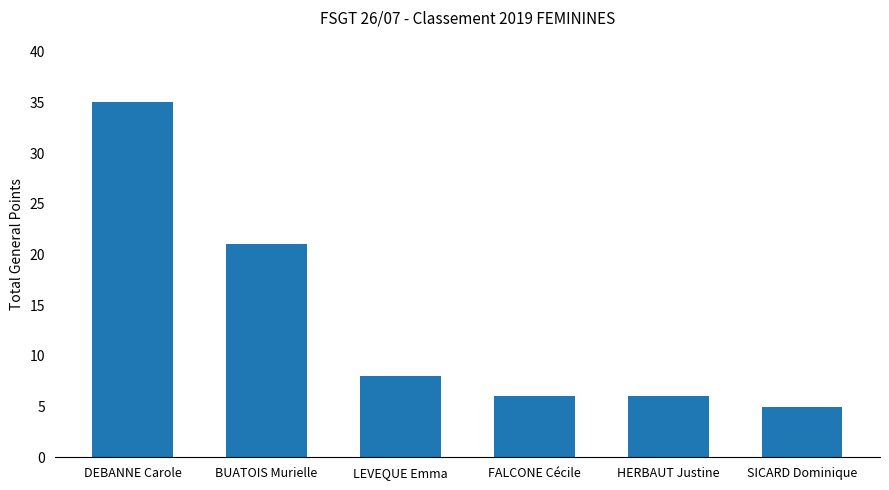

Reading left to right, transcribe all the data shown in this chart.

DEBANNE Carole=35	BUATOIS Murielle=21	LEVEQUE Emma=8	FALCONE Cécile=6	HERBAUT Justine=6	SICARD Dominique=5